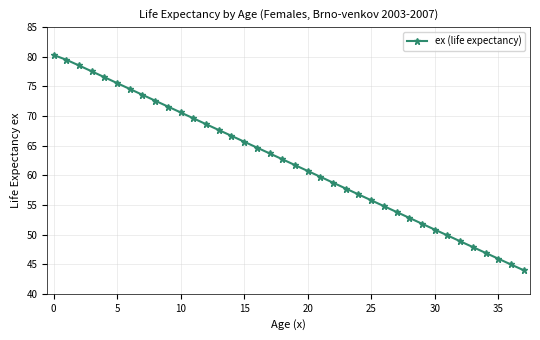

What is the smallest value displayed?

44.0